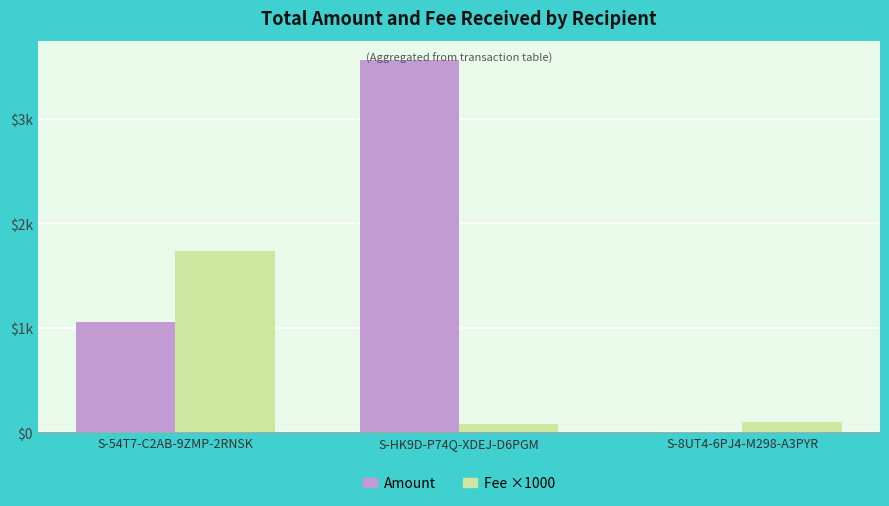

Does the chart contain stacked bars?

No